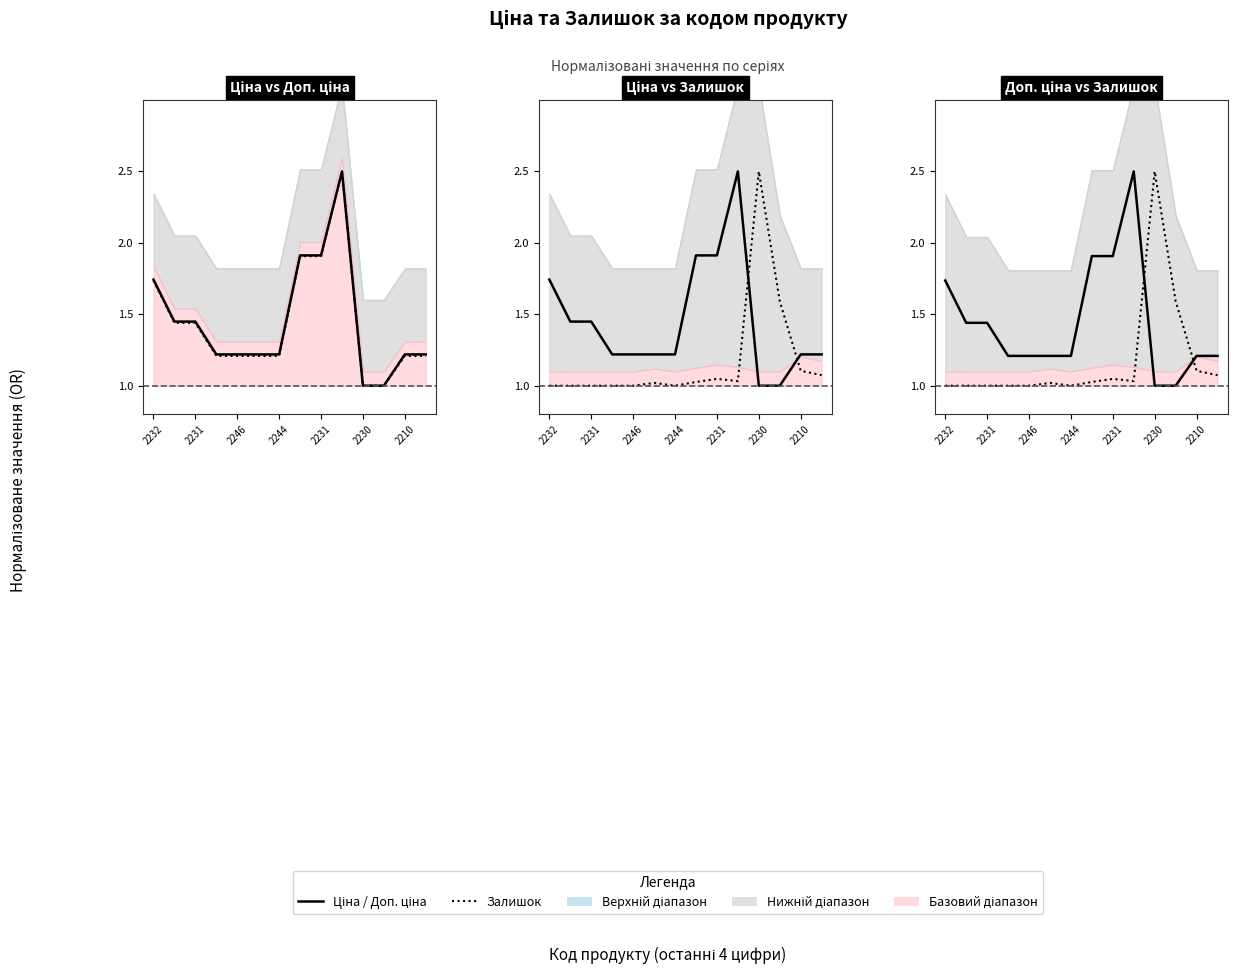

Which series has the largest total across all categories?

Ціна